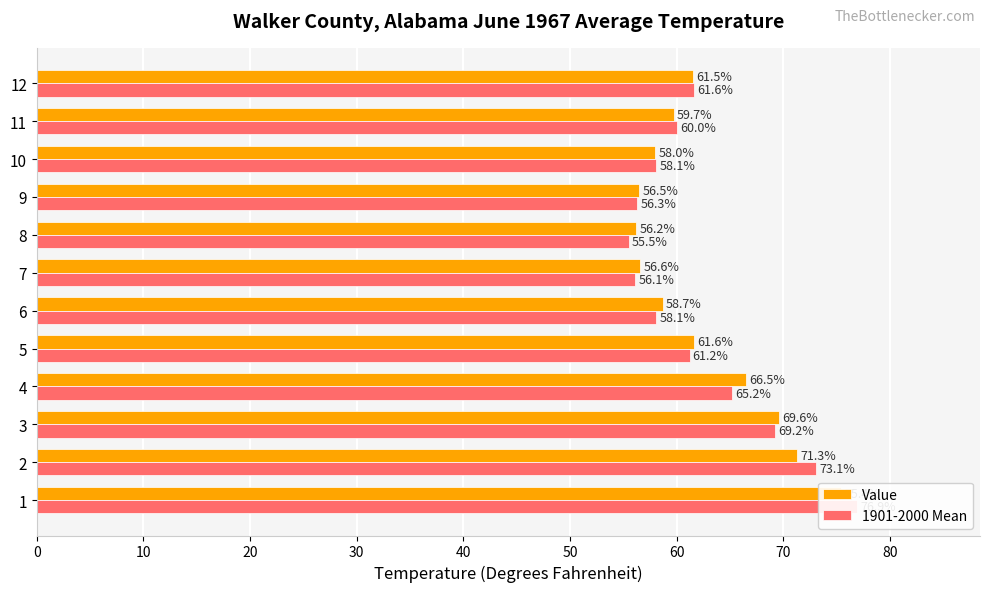

What is the maximum value for 1901-2000 Mean?

76.9